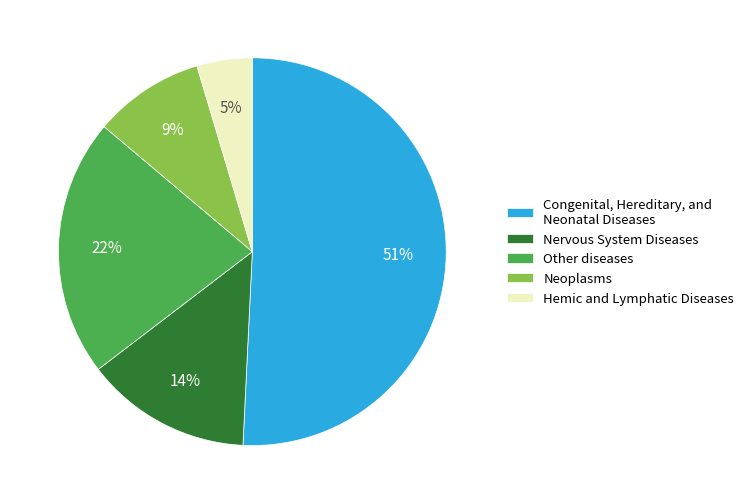

To the nearest percent, what is the difference between the Hemic and Lymphatic Diseases and Congenital, Hereditary, and Neonatal Diseases slice percentages?

46%